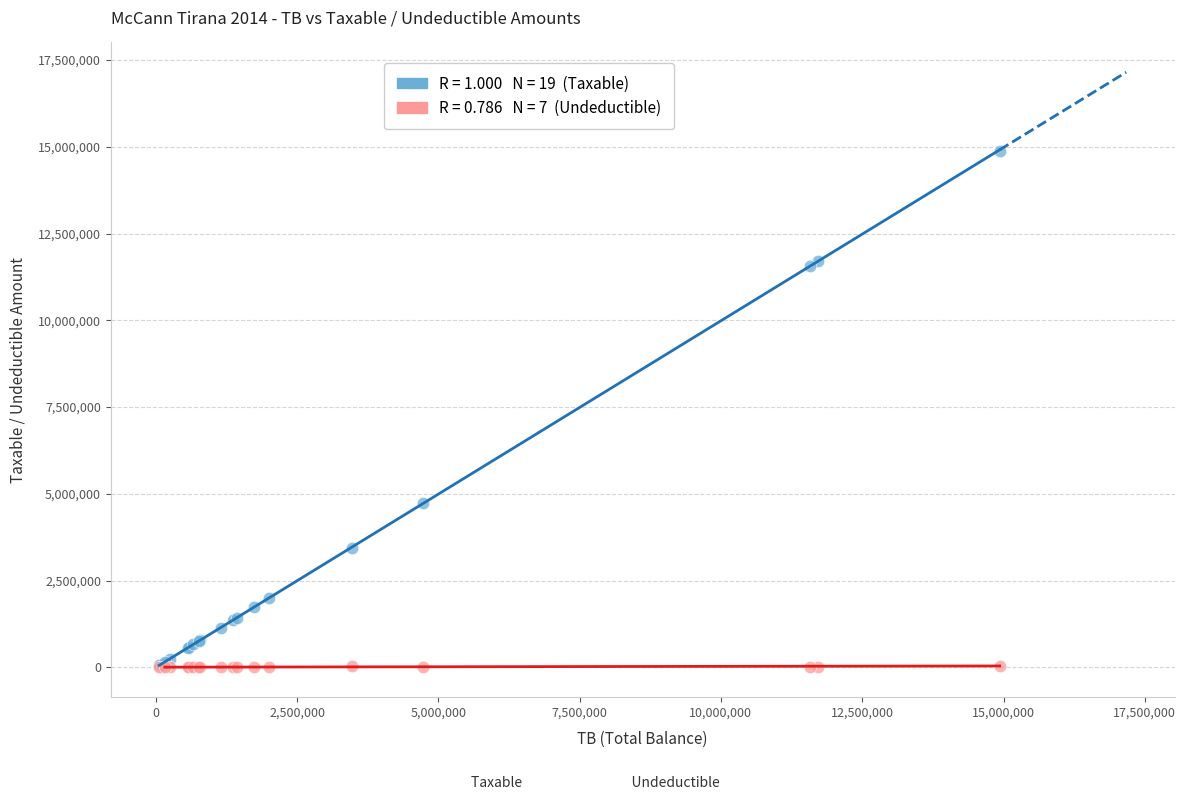

Across all series, what Y value is closest to 7443929?

4731146.9